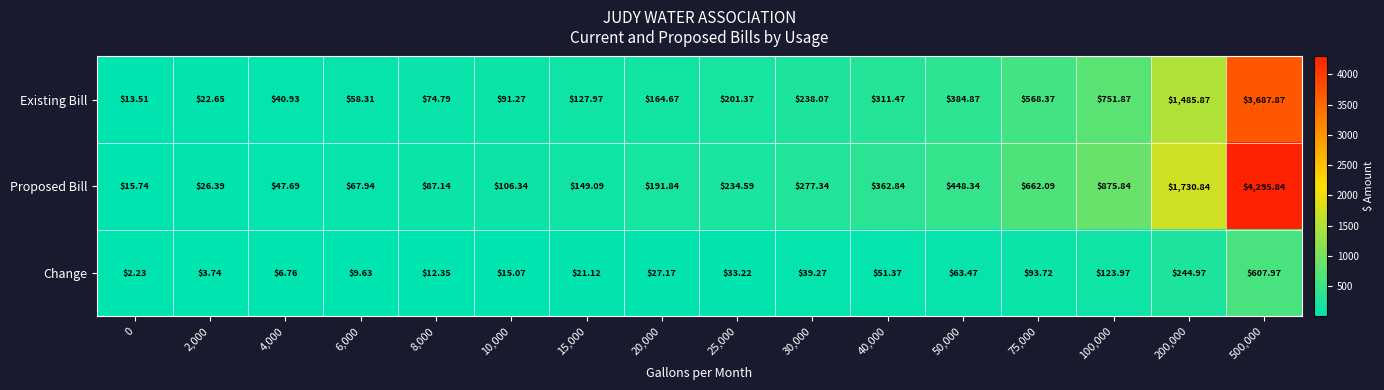

Is the value of Existing Bill at 10,000 greater than the value of Proposed Bill at 15,000?

No